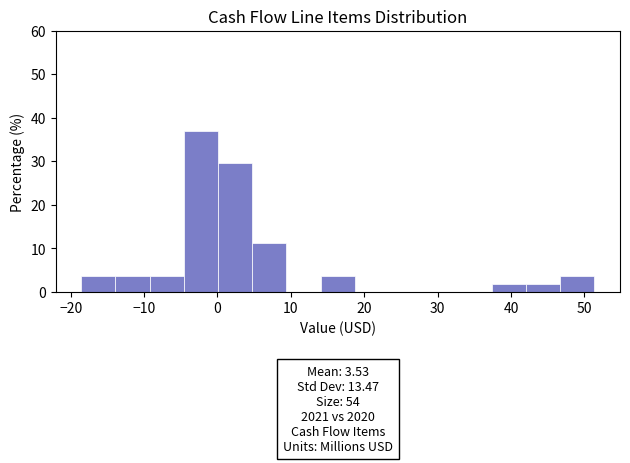

Which range on the x-axis has the tallest bar?

-5 to 0